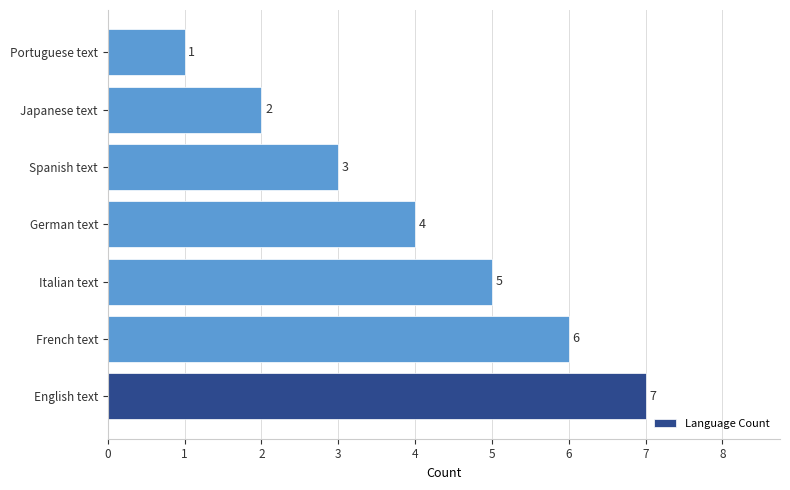

Where is the data nearest to the value 4?

German text